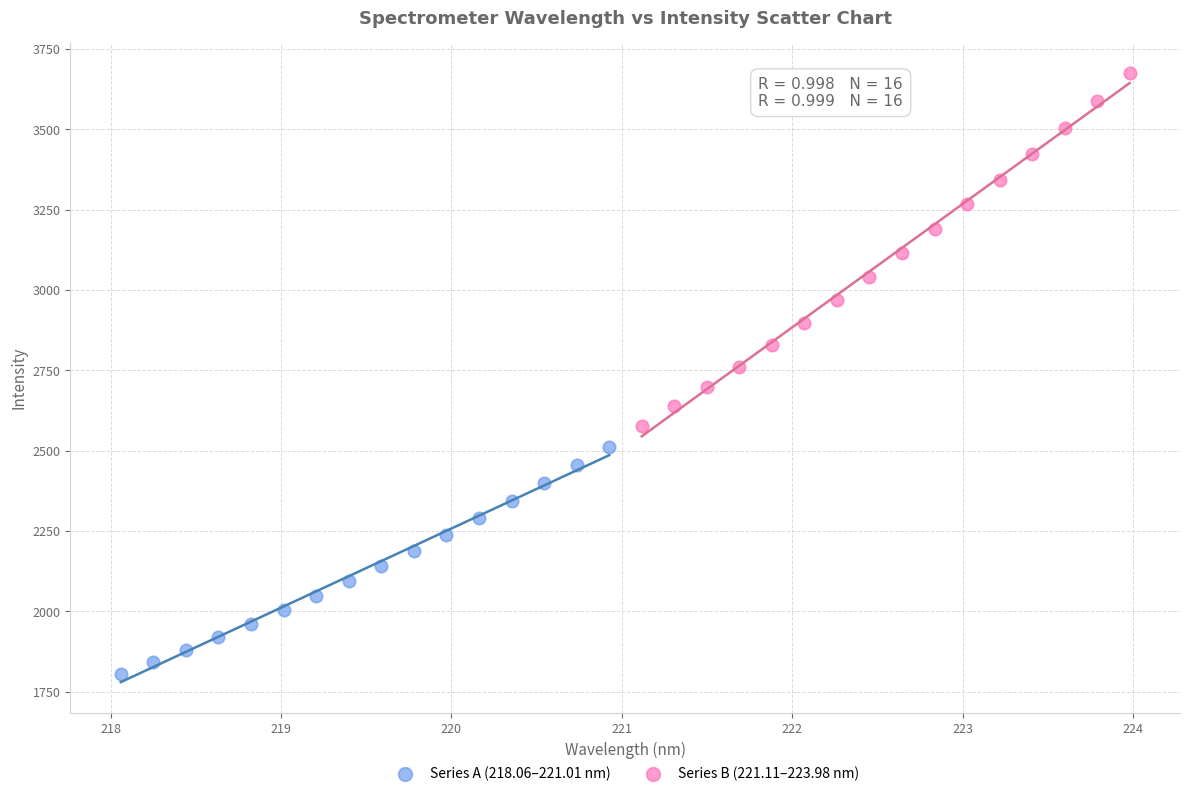

Which series has the widest spread of Y values?

Series B (221.11–223.98 nm)